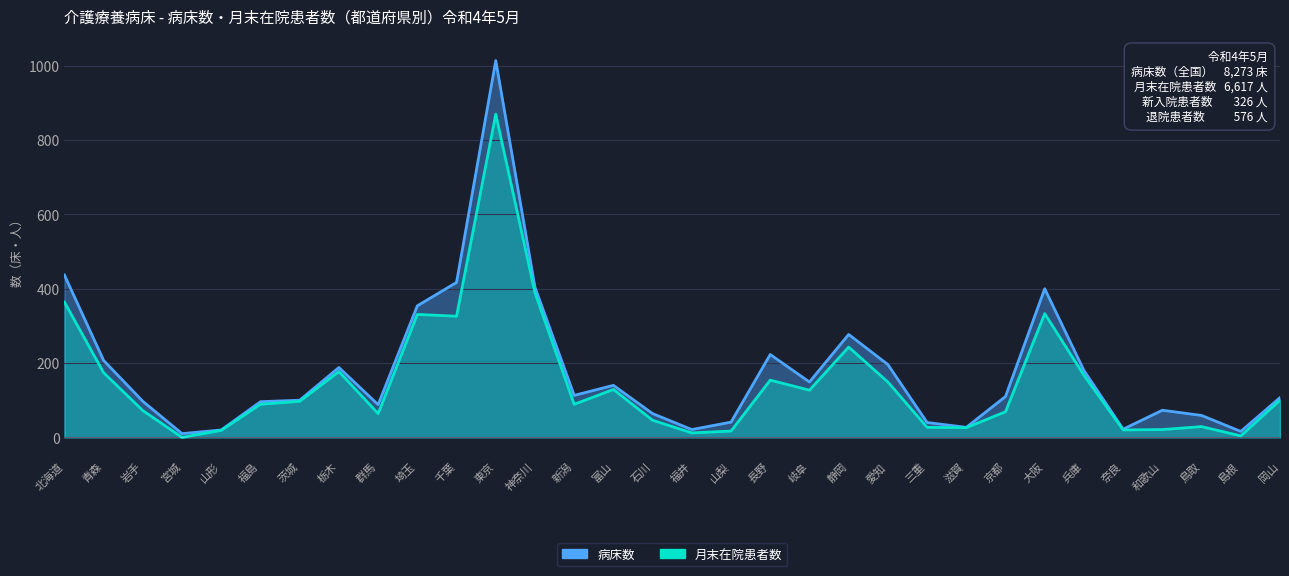

True or false: 月末在院患者数 and 病床数 cross at least once.

False